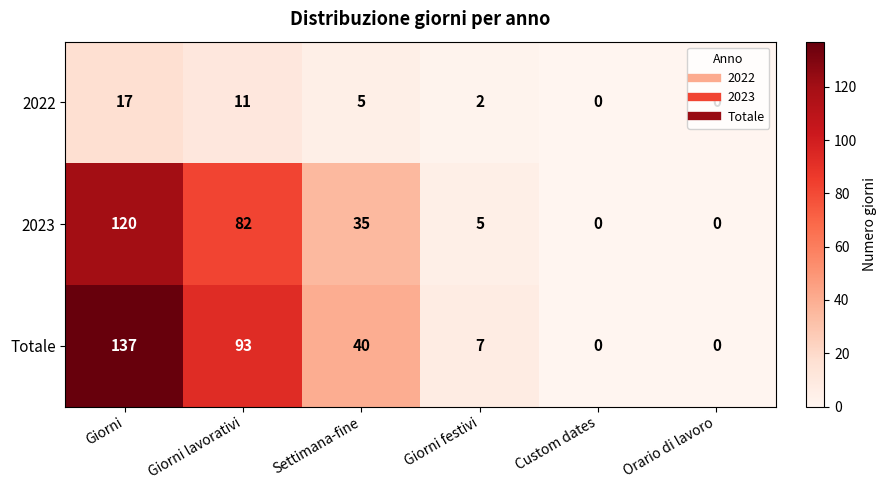

Which series has the widest spread of values?

Totale